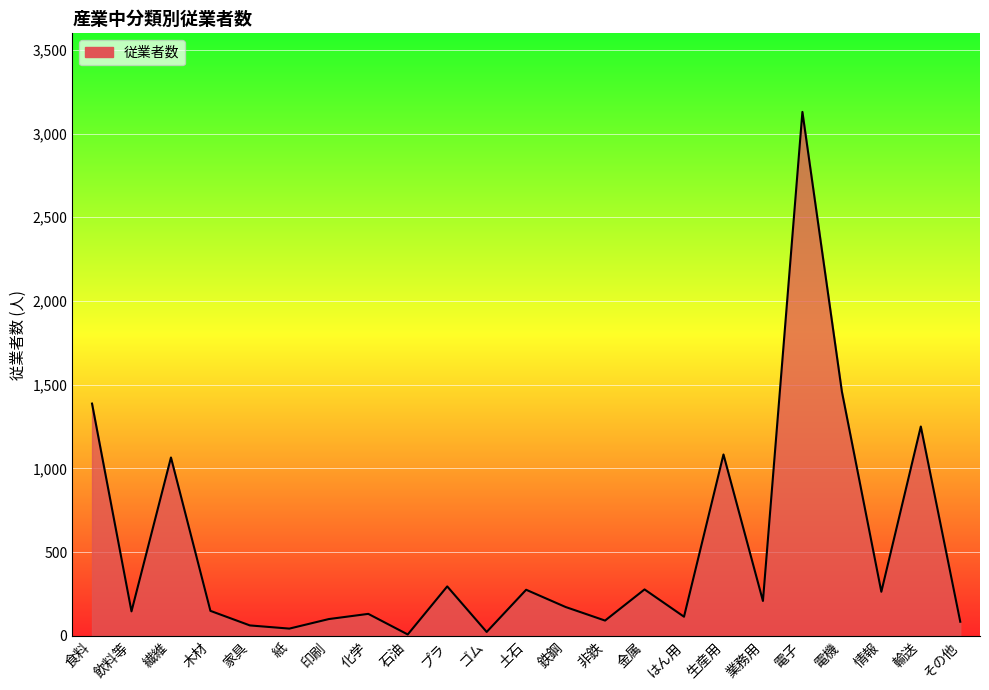

Reading left to right, list all the values displayed in this chart.

食料=1387	飲料等=146	繊維=1065	木材=149	家具=62	紙=43	印刷=100	化学=131	石油=8	プラ=295	ゴム=23	土石=275	鉄鋼=172	非鉄=91	金属=277	はん用=114	生産用=1083	業務用=208	電子=3129	電機=1459	情報=263	輸送=1250	その他=84